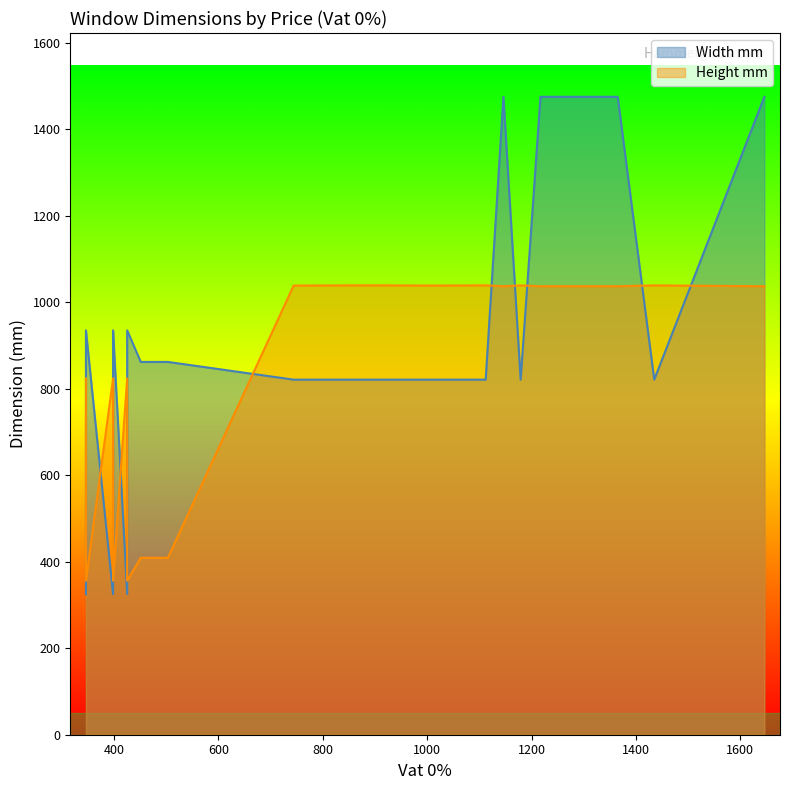

Which series has the largest total across all categories?

Width mm